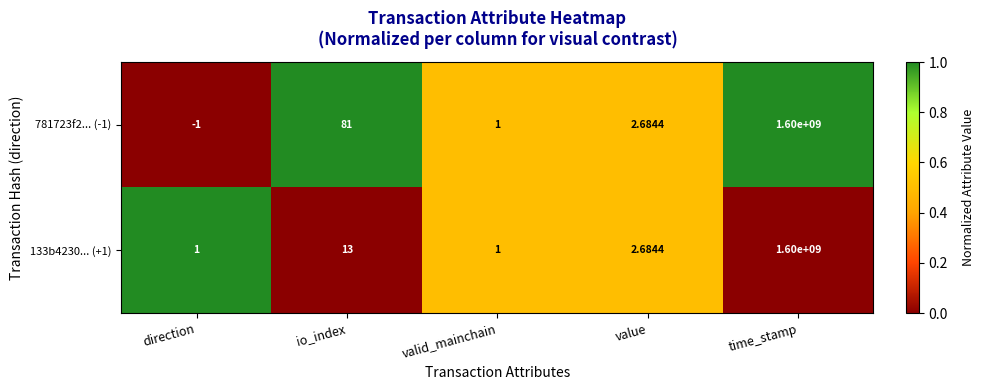

At which category does the chart reach its peak across all series?

time_stamp